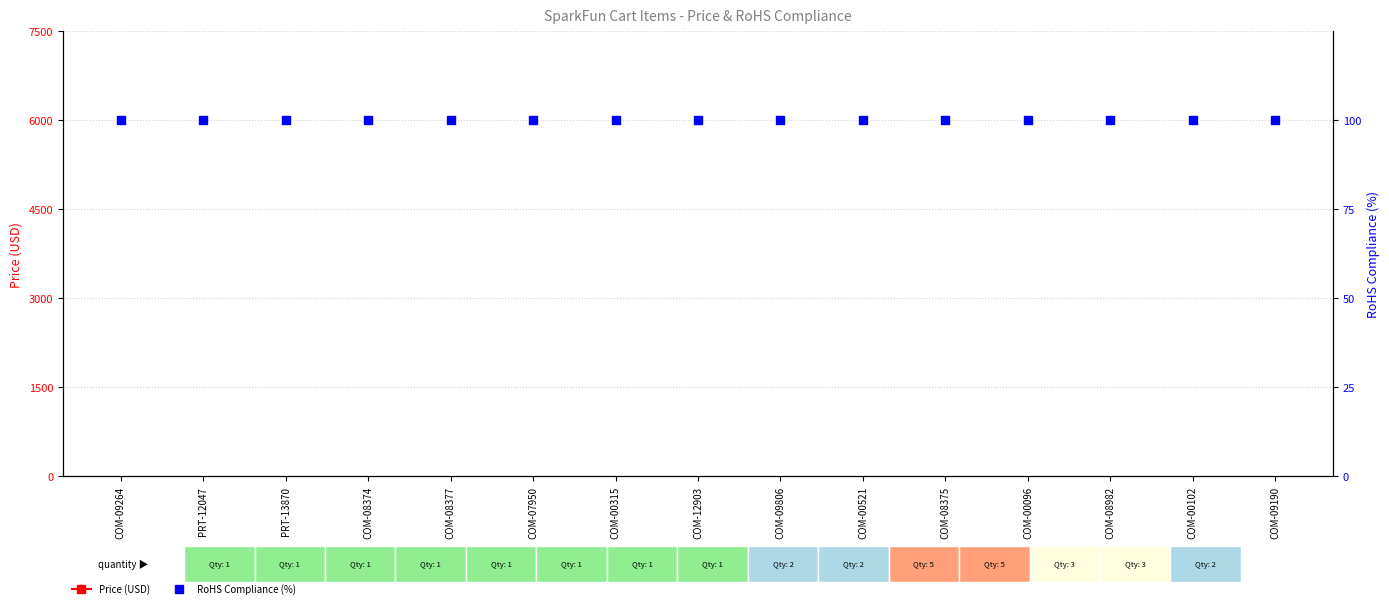

Which series has the largest Y range (max minus min)?

Price (USD)